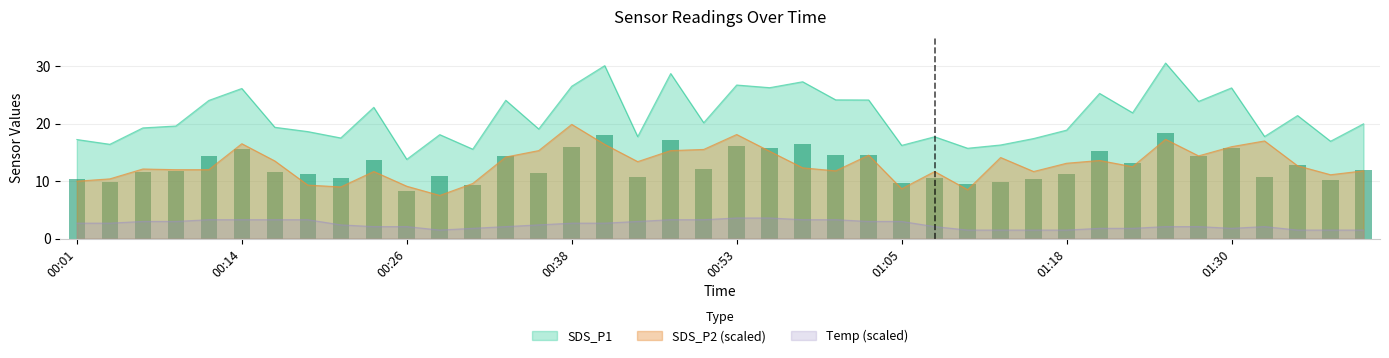

At 01:40, list the series in order from largest to smallest.

SDS_P1, SDS_P2, Temp